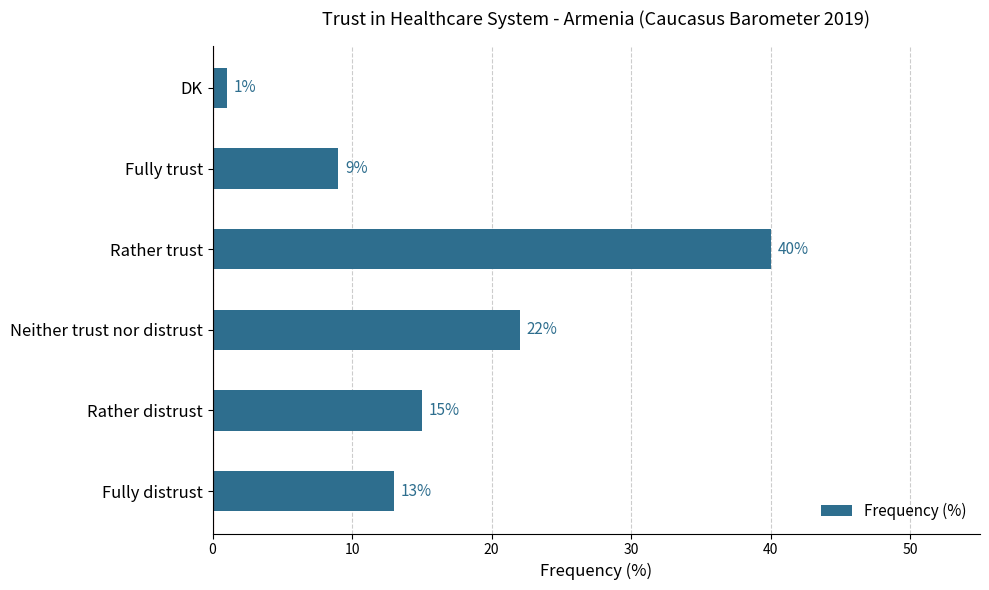

How many bars are there in total?

6